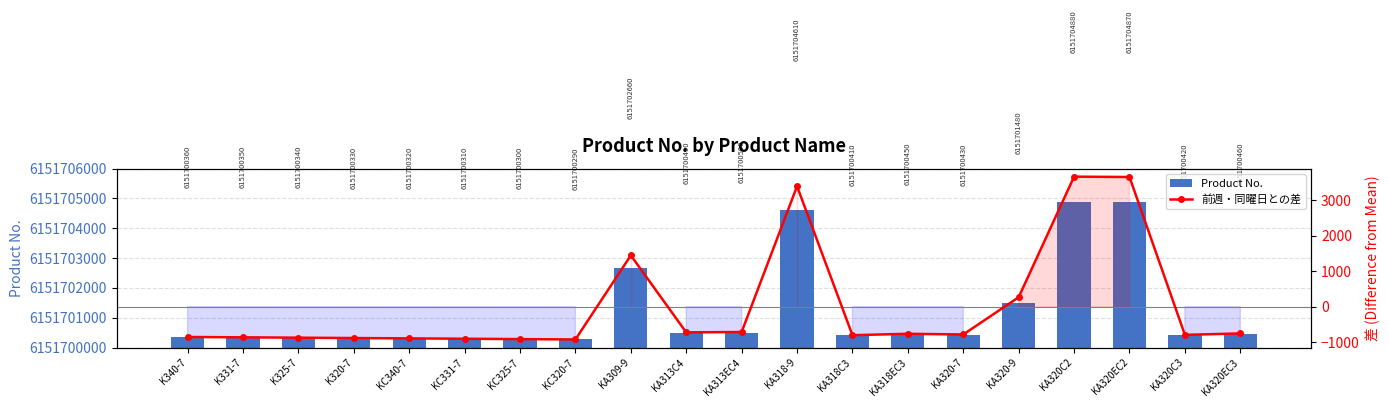

The Product No. series shows 8308535510 at KC320-7. True or false?

False